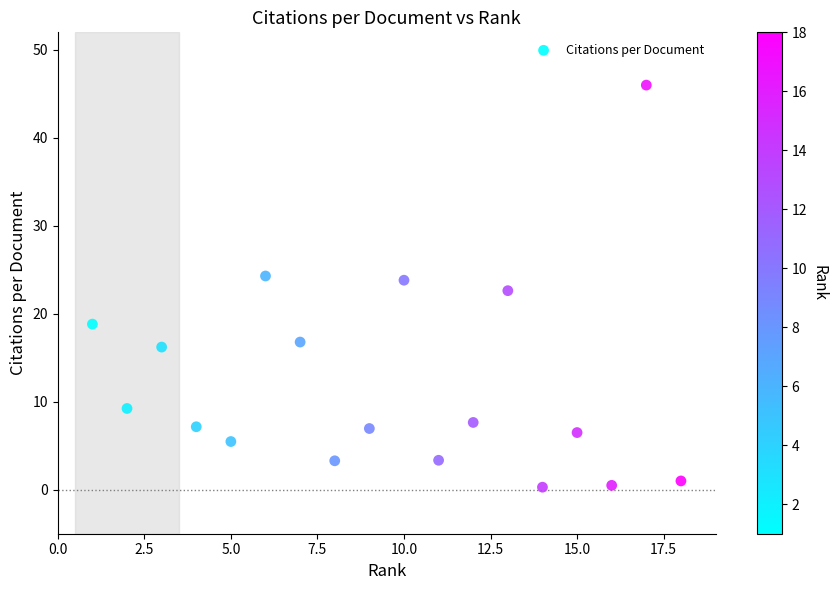

What is the range of X values (max minus min)?

17.0